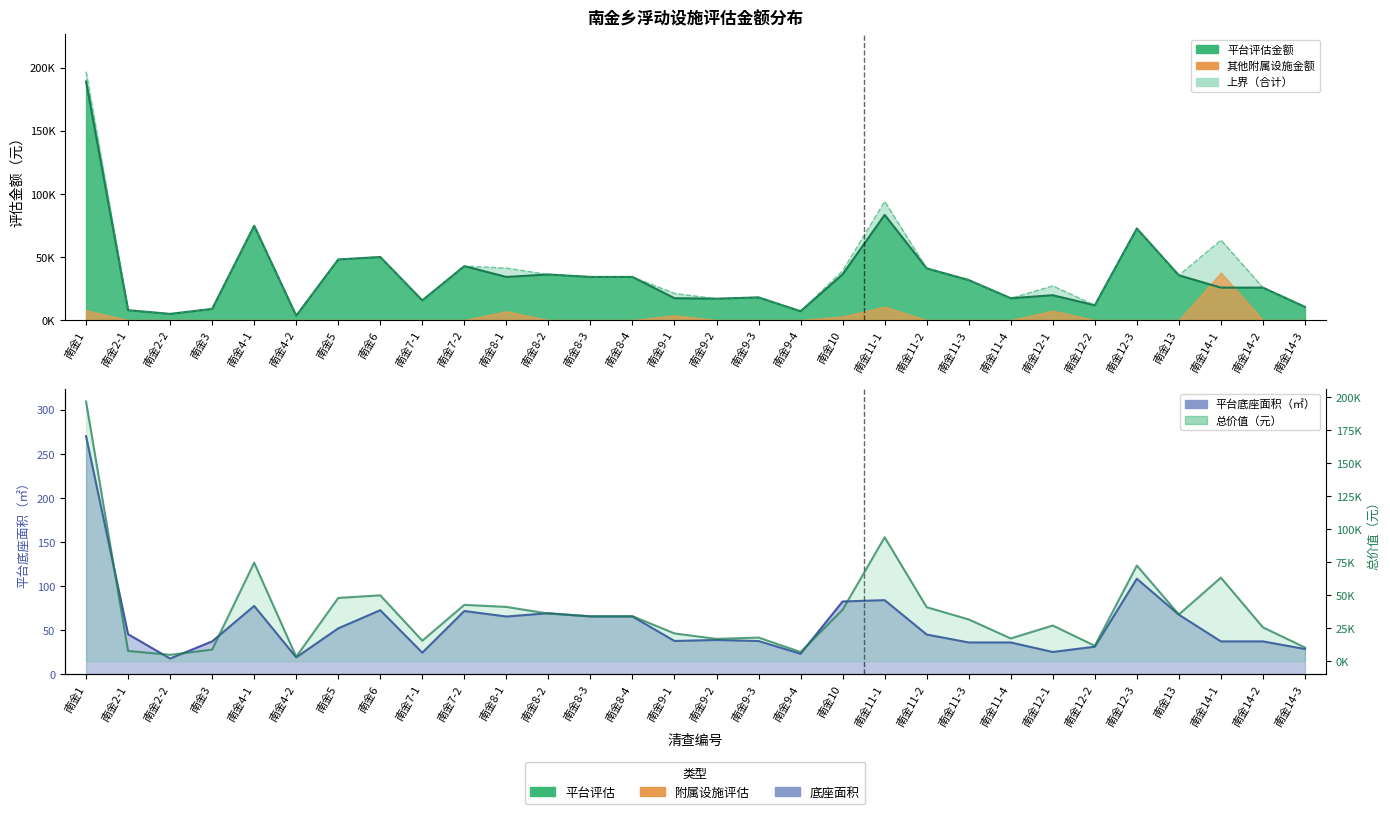

How many values are below 34160?

15